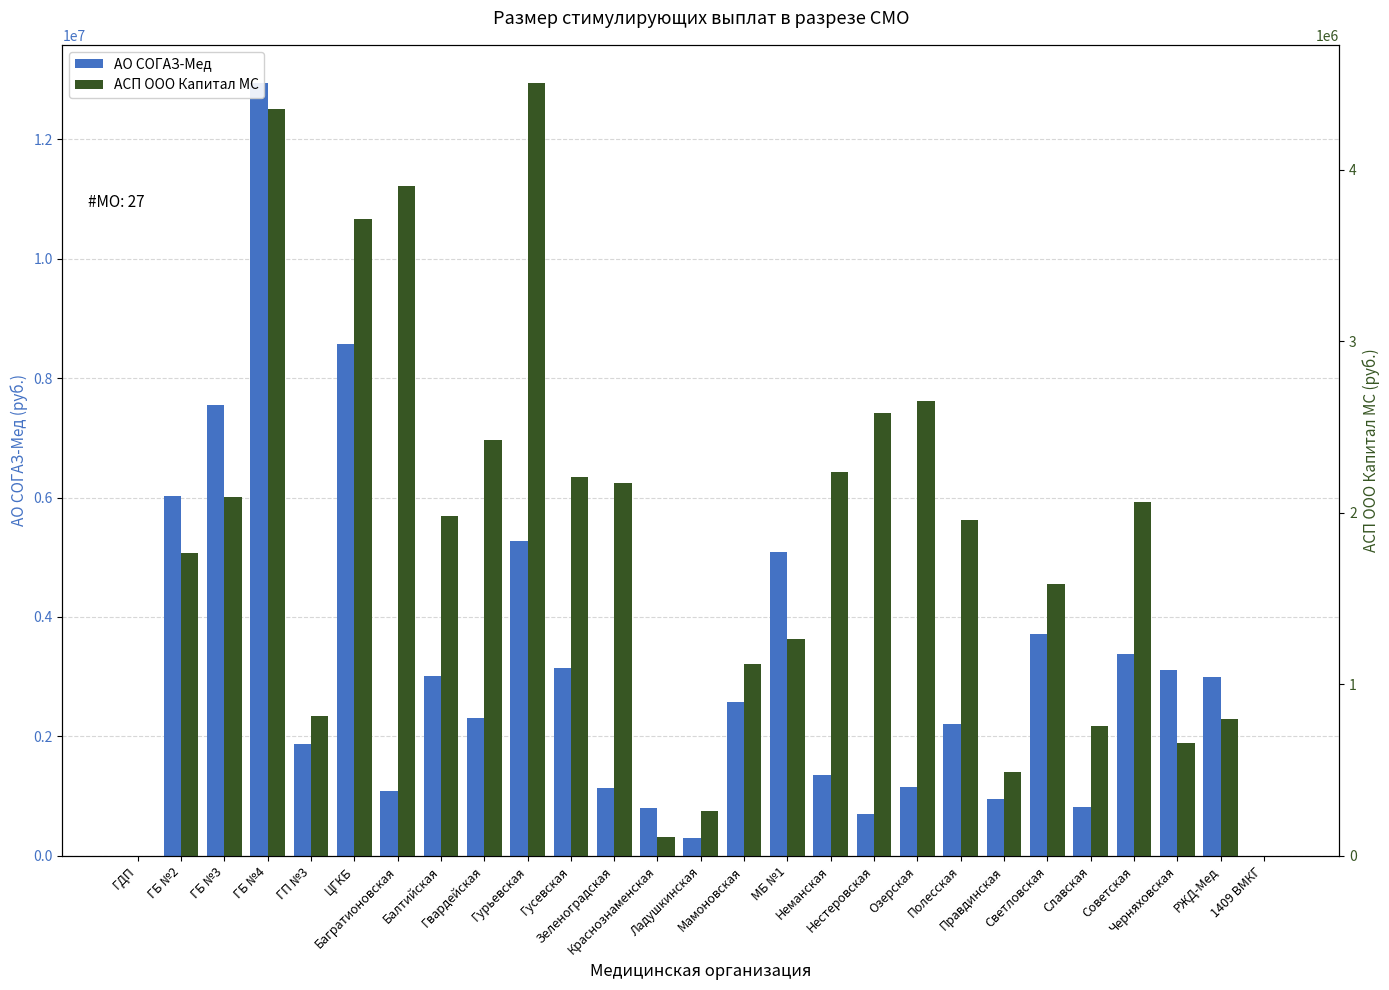

What is the sum of all АО СОГАЗ-Мед values?

82037330.2